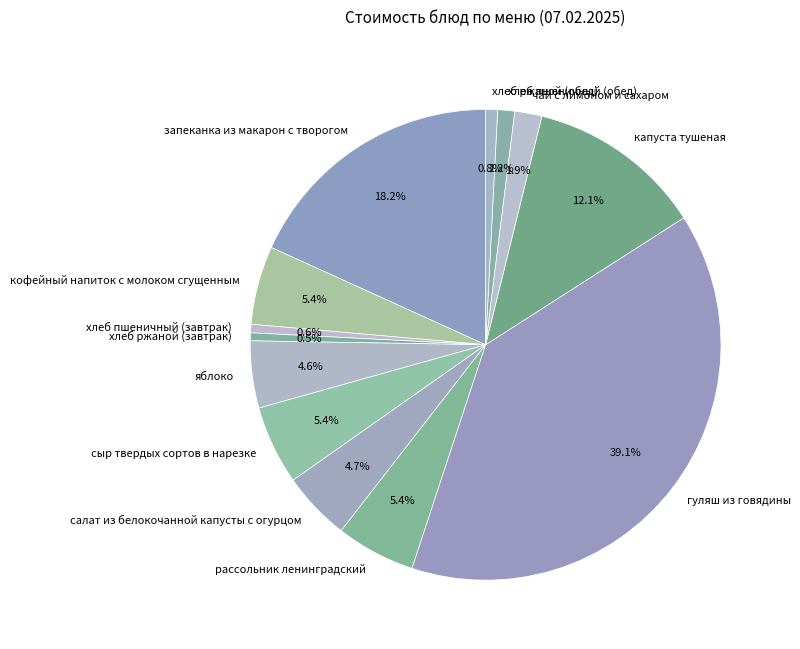

Which category has the biggest portion of the pie?

гуляш из говядины